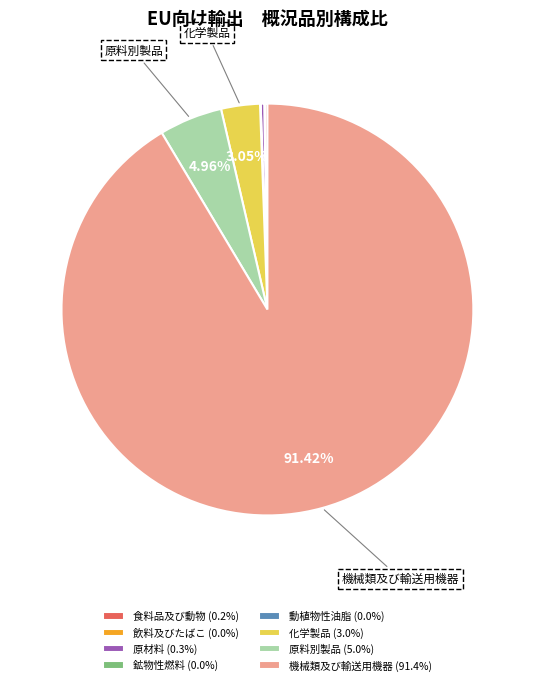

Is there any slice that represents more than half of the pie?

Yes